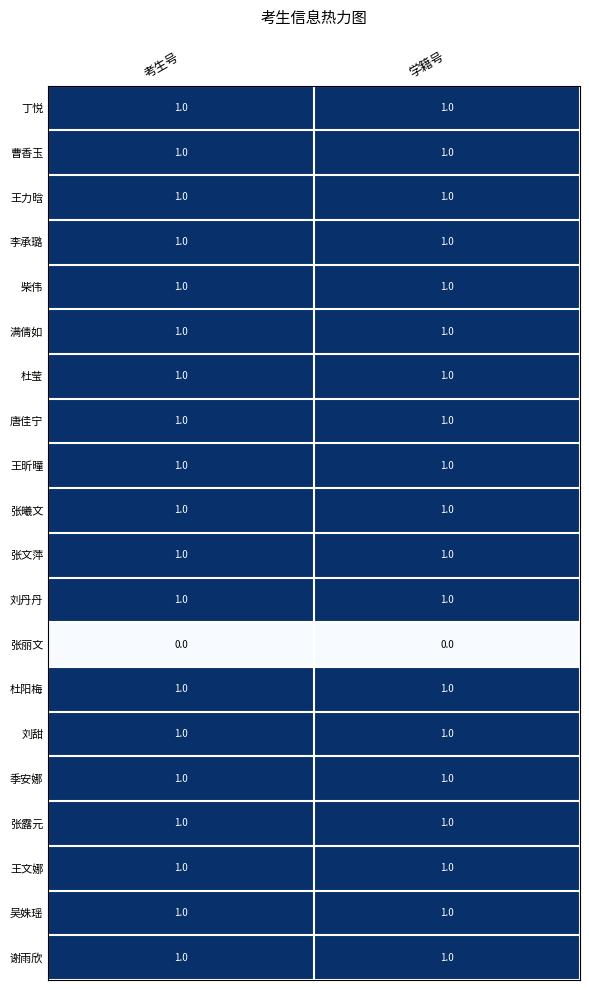

Is it true that 满倩如 equals 0 at 考生号?

False